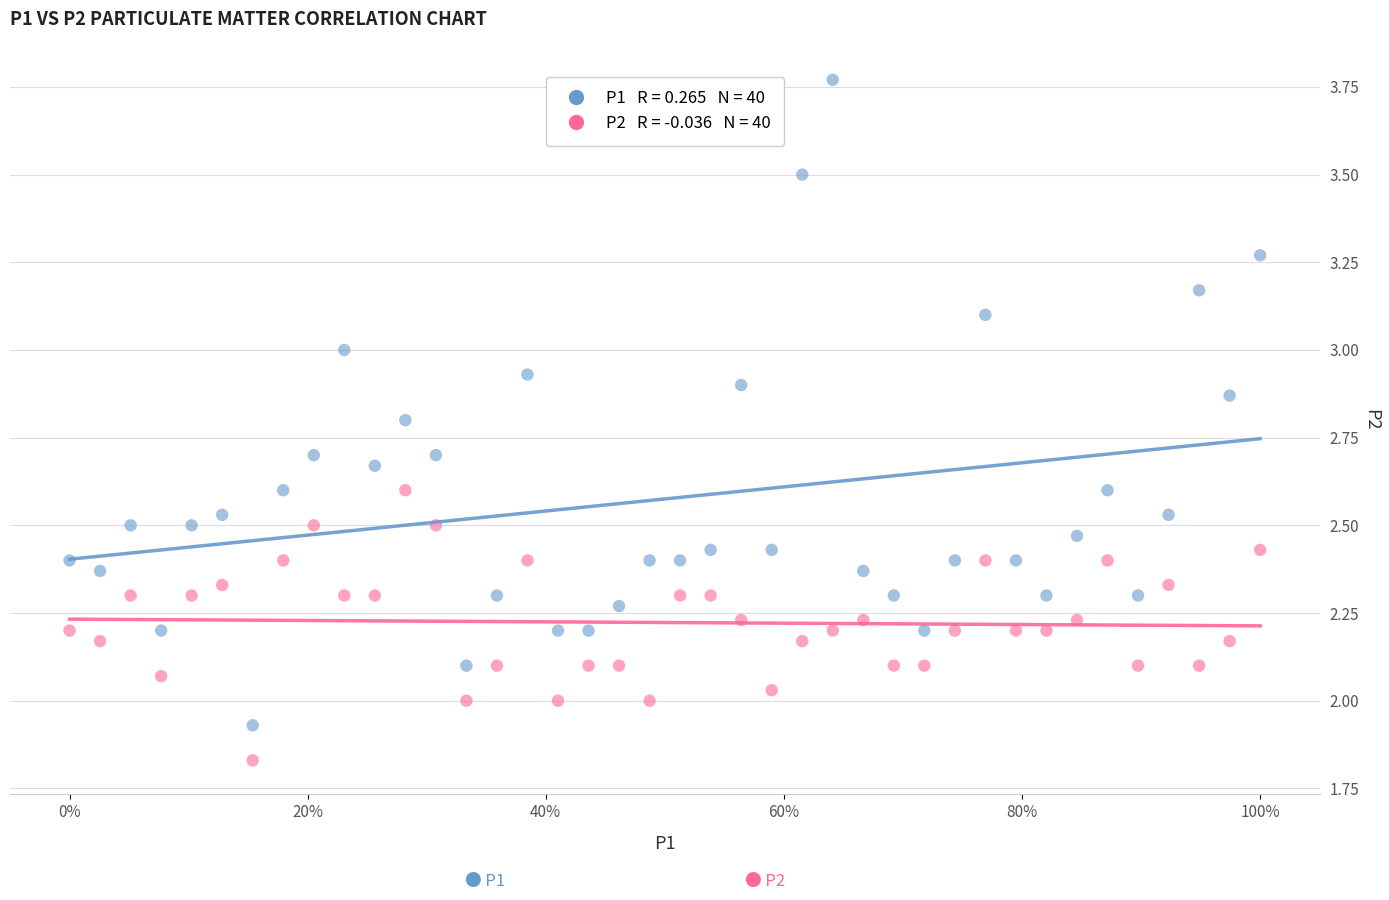

Across all data points, what is the range of X values (max minus min)?

1.0